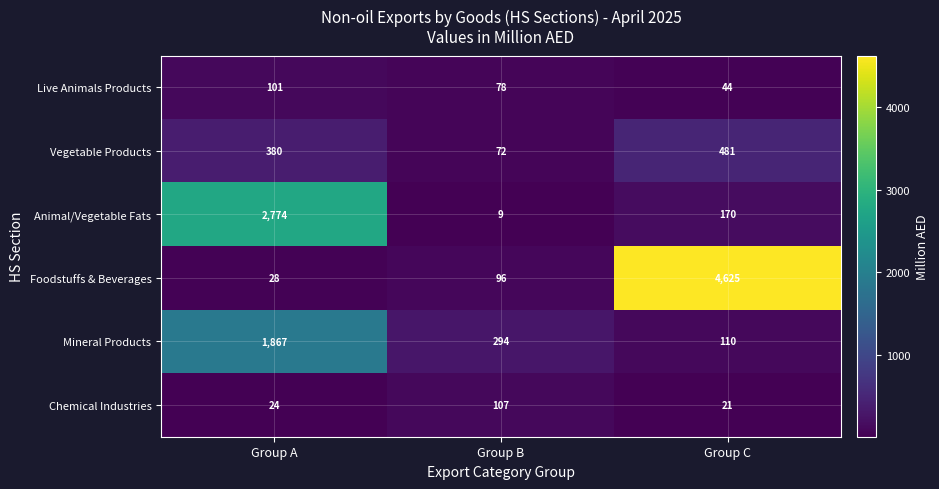

What is the greatest value displayed?

4625